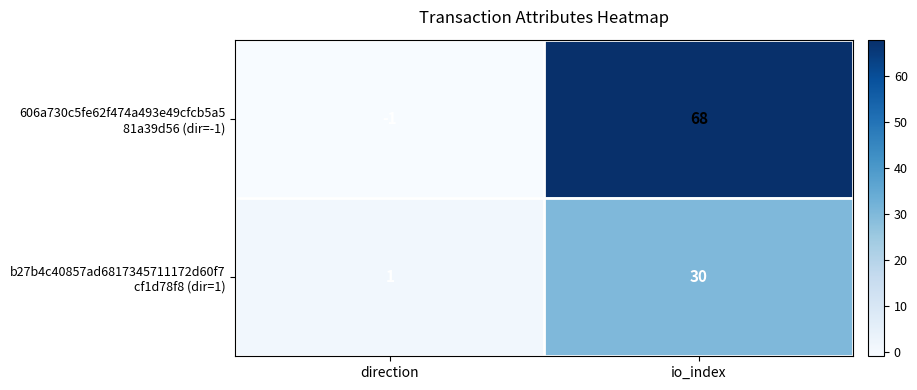

At which category is the sum across all series the highest?

io_index